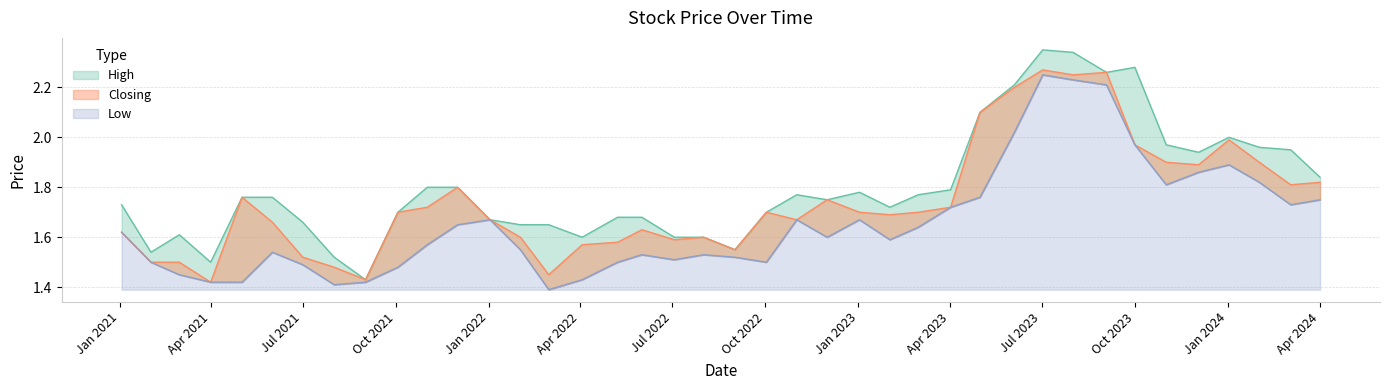

True or false: High and Low cross at least once.

False